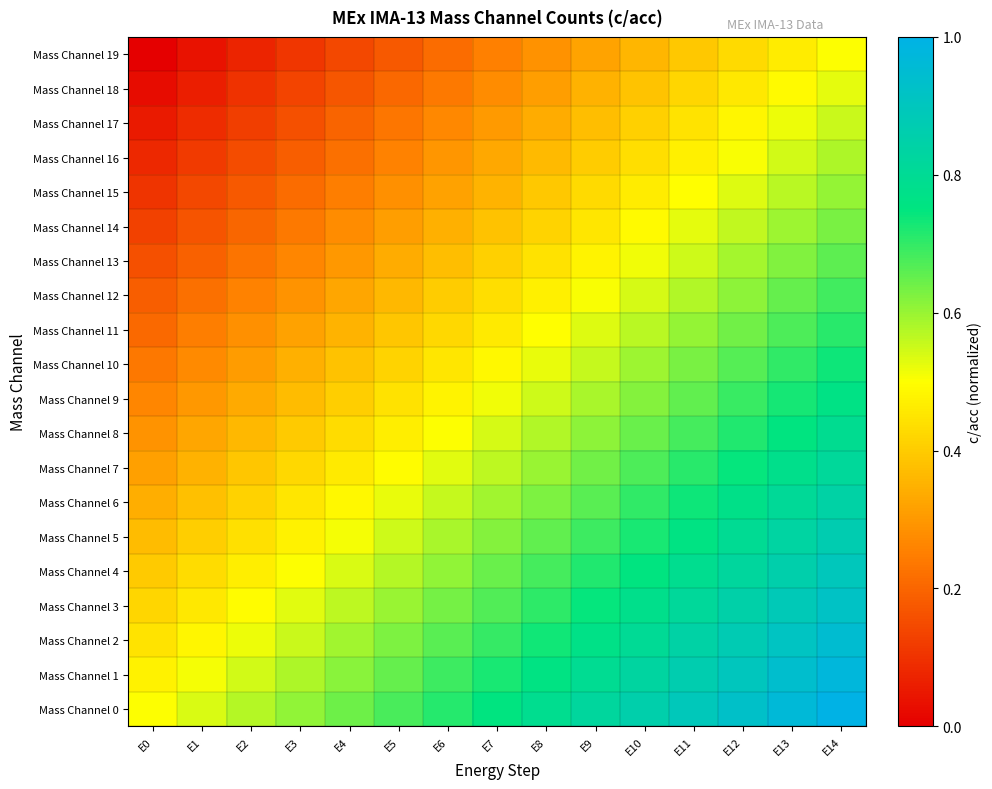

Reading right to left, what are all the values shown in this chart?

Mass Channel 0: E14=1.0	E13=1.0	E12=0.9	E11=0.9	E10=0.9	E9=0.8	E8=0.8	E7=0.8	E6=0.7	E5=0.7	E4=0.6	E3=0.6	E2=0.6	E1=0.5	E0=0.5
Mass Channel 1: E14=1.0	E13=0.9	E12=0.9	E11=0.9	E10=0.8	E9=0.8	E8=0.8	E7=0.7	E6=0.7	E5=0.7	E4=0.6	E3=0.6	E2=0.5	E1=0.5	E0=0.5
Mass Channel 2: E14=0.9	E13=0.9	E12=0.9	E11=0.8	E10=0.8	E9=0.8	E8=0.7	E7=0.7	E6=0.7	E5=0.6	E4=0.6	E3=0.6	E2=0.5	E1=0.5	E0=0.4
Mass Channel 3: E14=0.9	E13=0.9	E12=0.8	E11=0.8	E10=0.8	E9=0.7	E8=0.7	E7=0.7	E6=0.6	E5=0.6	E4=0.6	E3=0.5	E2=0.5	E1=0.5	E0=0.4
Mass Channel 4: E14=0.9	E13=0.9	E12=0.8	E11=0.8	E10=0.8	E9=0.7	E8=0.7	E7=0.6	E6=0.6	E5=0.6	E4=0.5	E3=0.5	E2=0.5	E1=0.4	E0=0.4
Mass Channel 5: E14=0.9	E13=0.8	E12=0.8	E11=0.8	E10=0.7	E9=0.7	E8=0.7	E7=0.6	E6=0.6	E5=0.5	E4=0.5	E3=0.5	E2=0.4	E1=0.4	E0=0.4
Mass Channel 6: E14=0.8	E13=0.8	E12=0.8	E11=0.7	E10=0.7	E9=0.7	E8=0.6	E7=0.6	E6=0.6	E5=0.5	E4=0.5	E3=0.4	E2=0.4	E1=0.4	E0=0.3
Mass Channel 7: E14=0.8	E13=0.8	E12=0.7	E11=0.7	E10=0.7	E9=0.6	E8=0.6	E7=0.6	E6=0.5	E5=0.5	E4=0.5	E3=0.4	E2=0.4	E1=0.4	E0=0.3
Mass Channel 8: E14=0.8	E13=0.8	E12=0.7	E11=0.7	E10=0.6	E9=0.6	E8=0.6	E7=0.5	E6=0.5	E5=0.5	E4=0.4	E3=0.4	E2=0.4	E1=0.3	E0=0.3
Mass Channel 9: E14=0.8	E13=0.7	E12=0.7	E11=0.7	E10=0.6	E9=0.6	E8=0.5	E7=0.5	E6=0.5	E5=0.4	E4=0.4	E3=0.4	E2=0.3	E1=0.3	E0=0.3
Mass Channel 10: E14=0.7	E13=0.7	E12=0.7	E11=0.6	E10=0.6	E9=0.6	E8=0.5	E7=0.5	E6=0.5	E5=0.4	E4=0.4	E3=0.3	E2=0.3	E1=0.3	E0=0.2
Mass Channel 11: E14=0.7	E13=0.7	E12=0.6	E11=0.6	E10=0.6	E9=0.5	E8=0.5	E7=0.5	E6=0.4	E5=0.4	E4=0.4	E3=0.3	E2=0.3	E1=0.2	E0=0.2
Mass Channel 12: E14=0.7	E13=0.6	E12=0.6	E11=0.6	E10=0.5	E9=0.5	E8=0.5	E7=0.4	E6=0.4	E5=0.4	E4=0.3	E3=0.3	E2=0.3	E1=0.2	E0=0.2
Mass Channel 13: E14=0.7	E13=0.6	E12=0.6	E11=0.6	E10=0.5	E9=0.5	E8=0.4	E7=0.4	E6=0.4	E5=0.3	E4=0.3	E3=0.3	E2=0.2	E1=0.2	E0=0.2
Mass Channel 14: E14=0.6	E13=0.6	E12=0.6	E11=0.5	E10=0.5	E9=0.5	E8=0.4	E7=0.4	E6=0.3	E5=0.3	E4=0.3	E3=0.2	E2=0.2	E1=0.2	E0=0.1
Mass Channel 15: E14=0.6	E13=0.6	E12=0.5	E11=0.5	E10=0.5	E9=0.4	E8=0.4	E7=0.4	E6=0.3	E5=0.3	E4=0.2	E3=0.2	E2=0.2	E1=0.1	E0=0.1
Mass Channel 16: E14=0.6	E13=0.5	E12=0.5	E11=0.5	E10=0.4	E9=0.4	E8=0.4	E7=0.3	E6=0.3	E5=0.3	E4=0.2	E3=0.2	E2=0.2	E1=0.1	E0=0.1
Mass Channel 17: E14=0.6	E13=0.5	E12=0.5	E11=0.4	E10=0.4	E9=0.4	E8=0.3	E7=0.3	E6=0.3	E5=0.2	E4=0.2	E3=0.2	E2=0.1	E1=0.1	E0=0.1
Mass Channel 18: E14=0.5	E13=0.5	E12=0.5	E11=0.4	E10=0.4	E9=0.3	E8=0.3	E7=0.3	E6=0.2	E5=0.2	E4=0.2	E3=0.1	E2=0.1	E1=0.1	E0=0.0
Mass Channel 19: E14=0.5	E13=0.5	E12=0.4	E11=0.4	E10=0.4	E9=0.3	E8=0.3	E7=0.2	E6=0.2	E5=0.2	E4=0.1	E3=0.1	E2=0.1	E1=0.0	E0=0.0